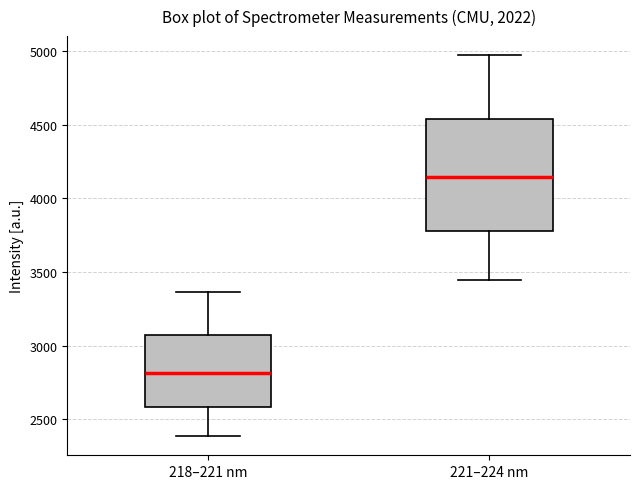

Where is the upper edge of the box for 218–221 nm on the y-axis? The values are not printed on the chart, so give them approximately, as read against the axis.

3050